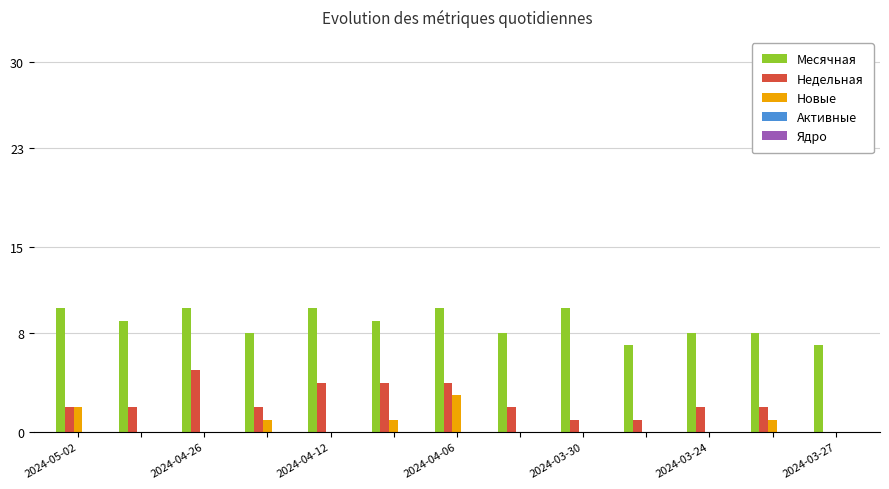

Does the chart contain stacked bars?

No